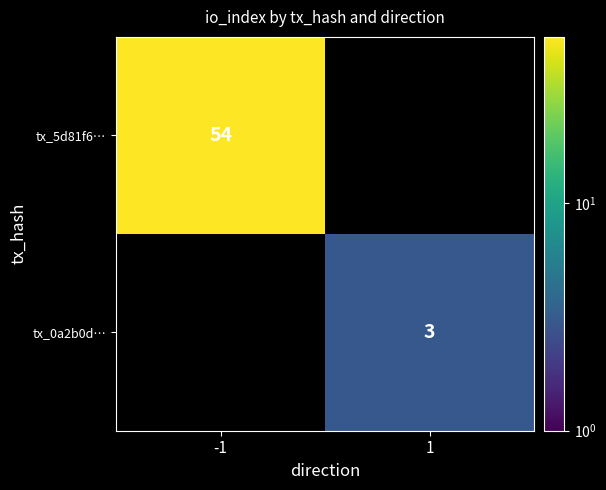

Is it true that tx_5d81f6… equals 34 at -1?

False